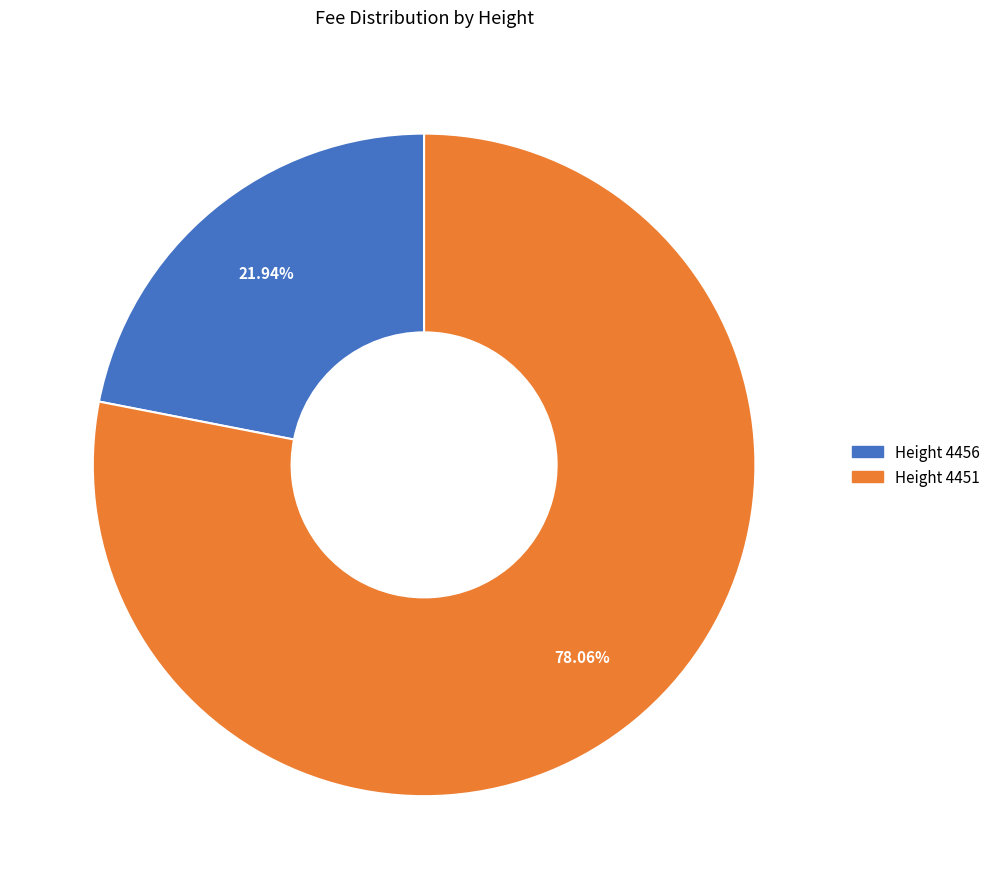

Is there any slice that represents more than half of the pie?

Yes